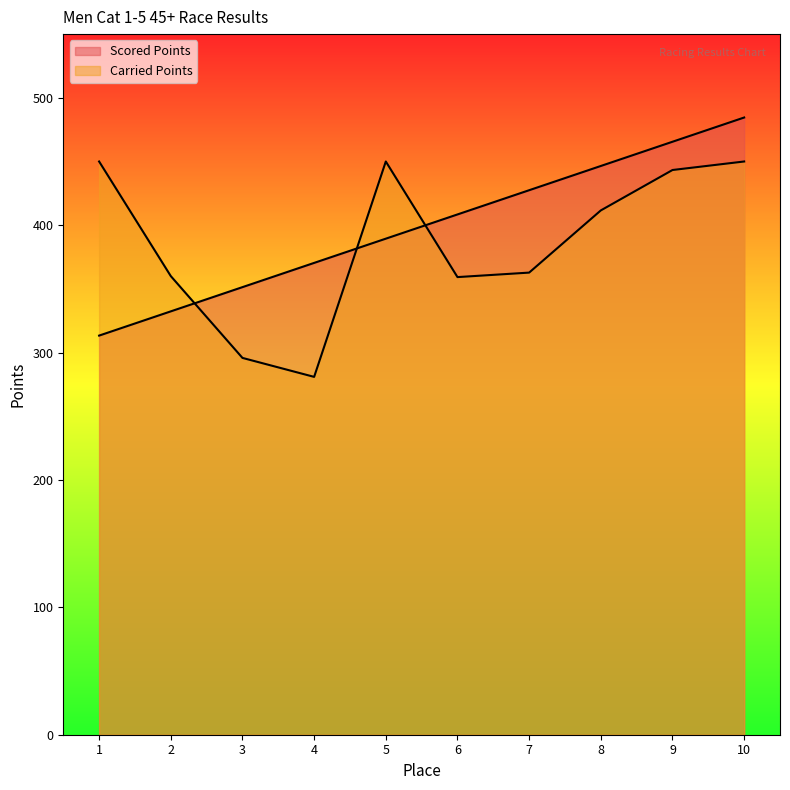

Is the value of Carried Points at 1 greater than the value of Scored Points at 6?

Yes